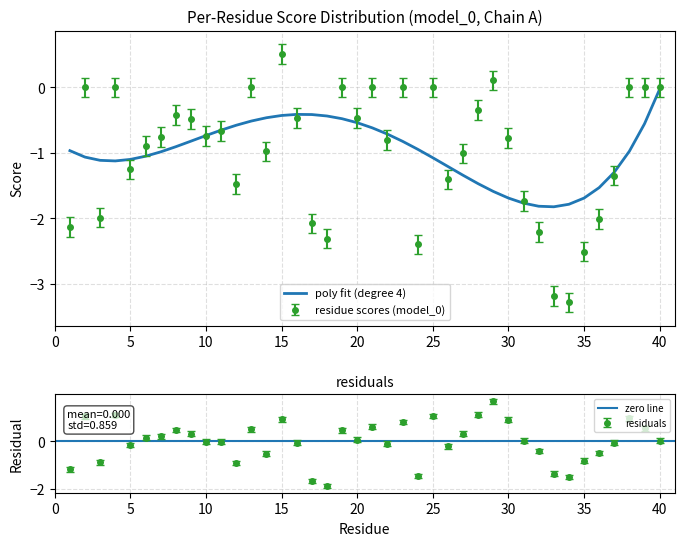

At which label is the value closest to -1?

6